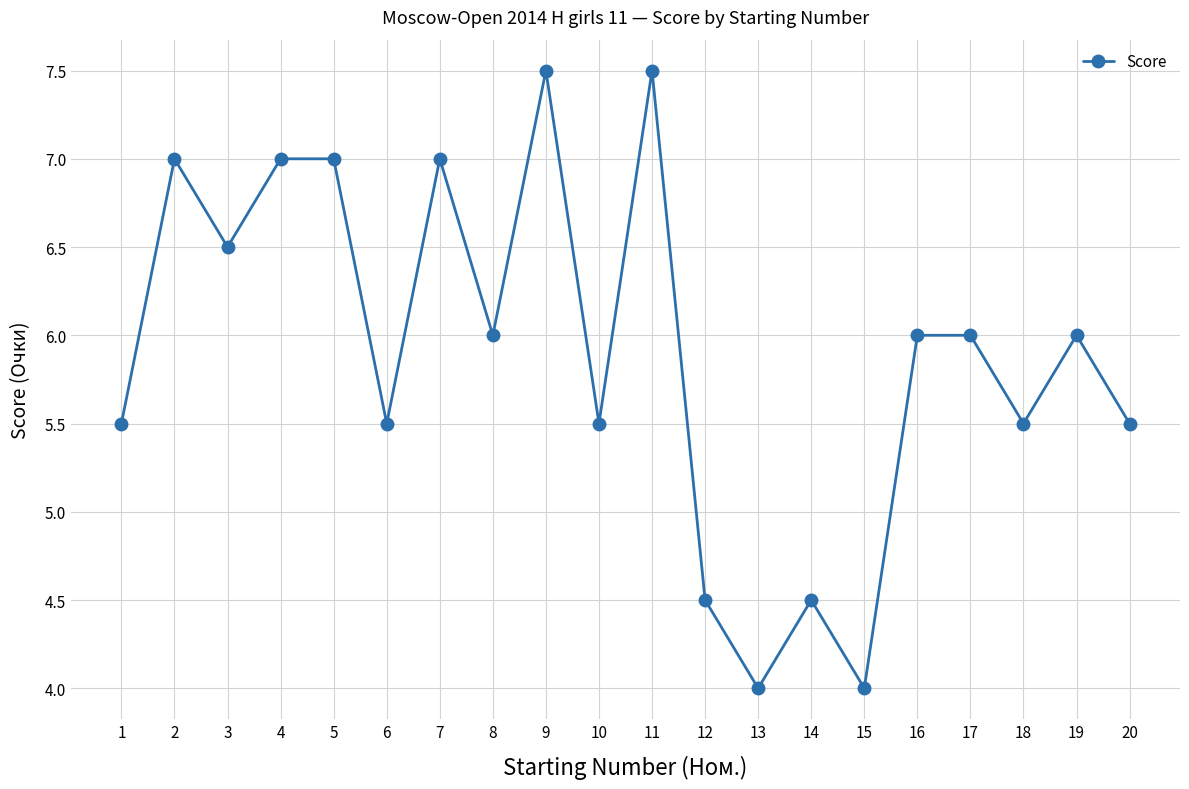

How many data points does each series have?

20